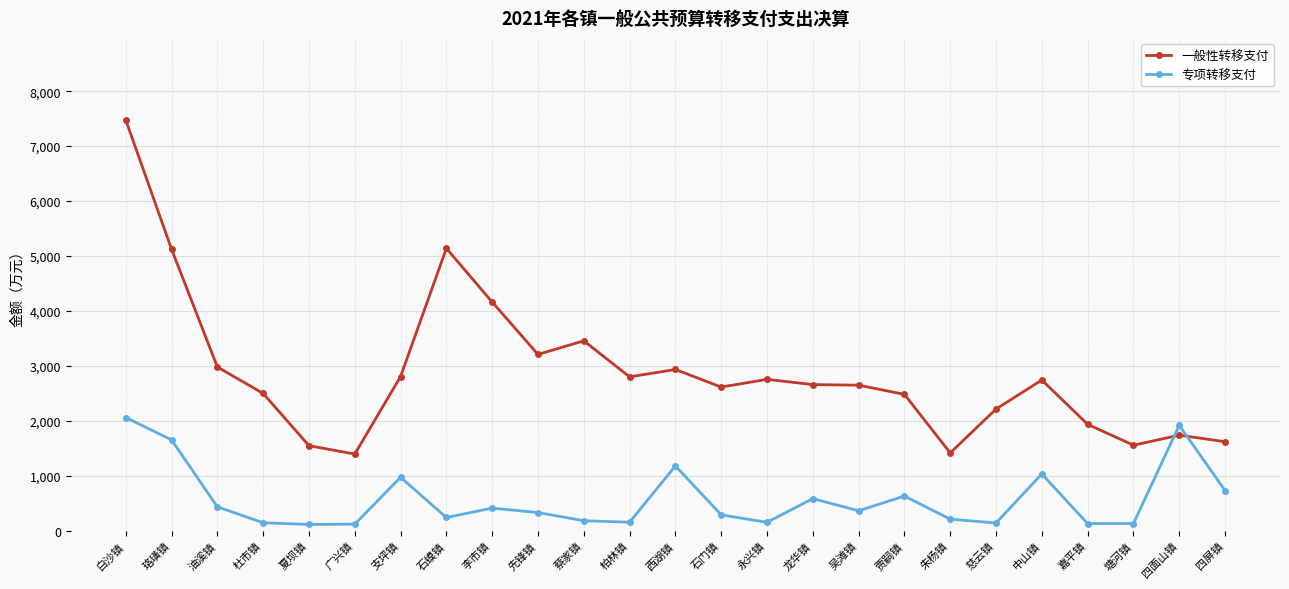

What is the difference between the second highest and minimum values in the 一般性转移支付 series?

3746